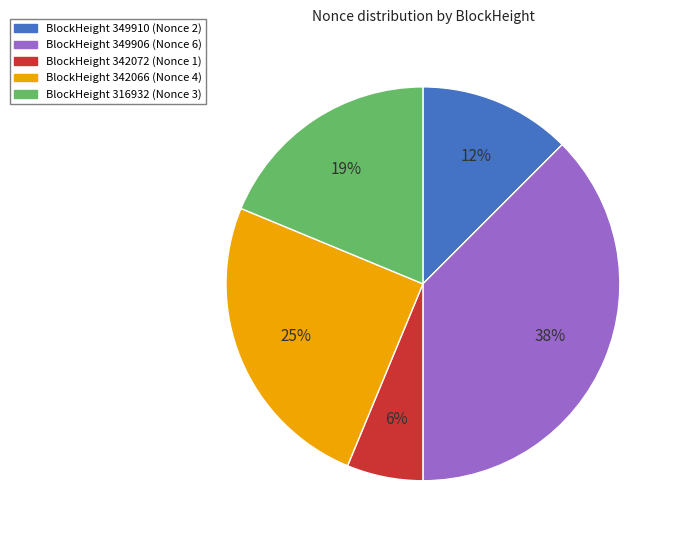

How many segments does this pie chart have?

5